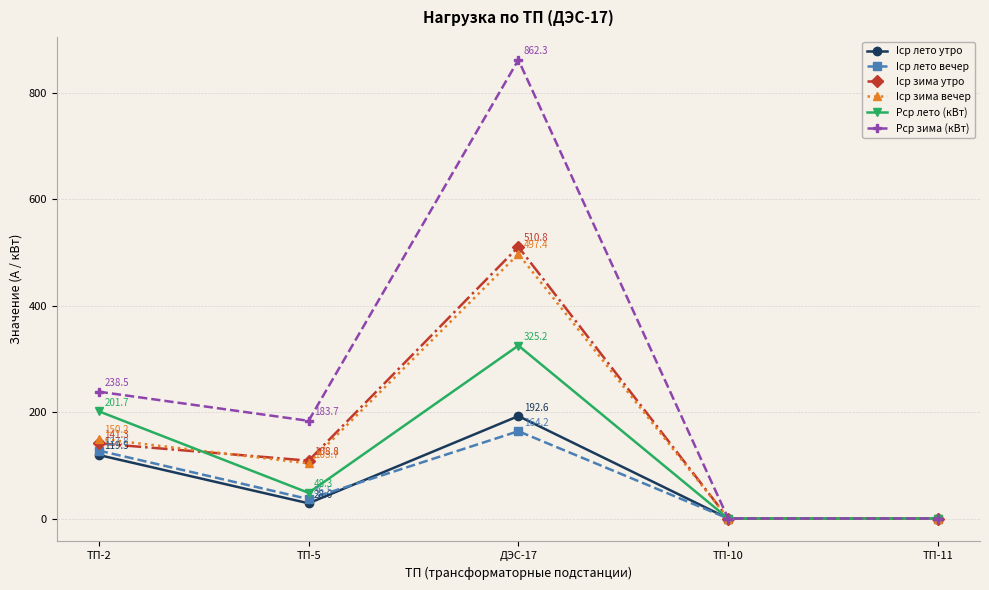

Rank the series at ДЭС-17 from highest to lowest value.

Рср зима (кВт), Iср зима утро, Iср зима вечер, Рср лето (кВт), Iср лето утро, Iср лето вечер